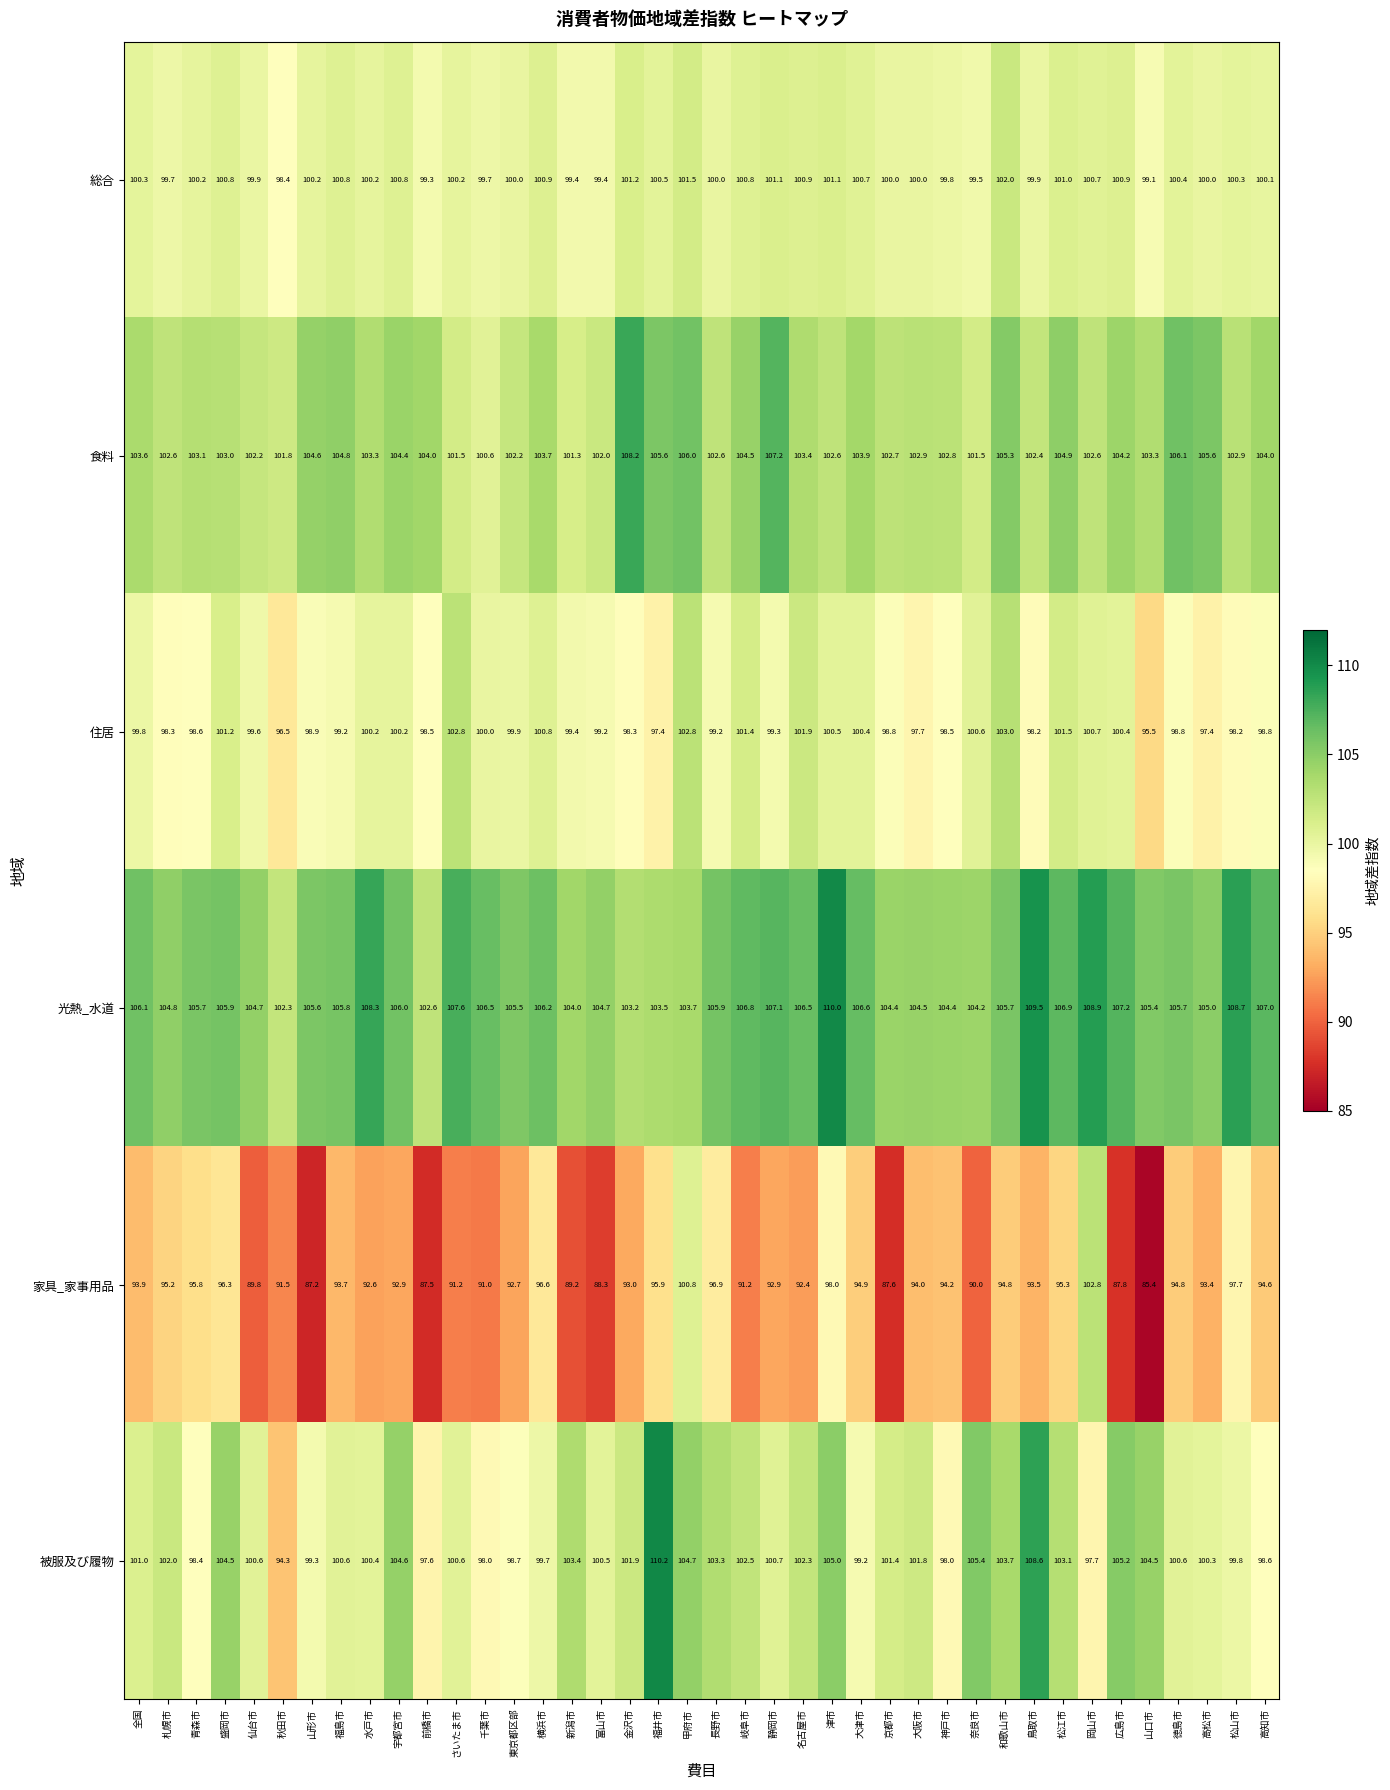

Is it true that 総合 equals 163.0 at 水戸市?

False